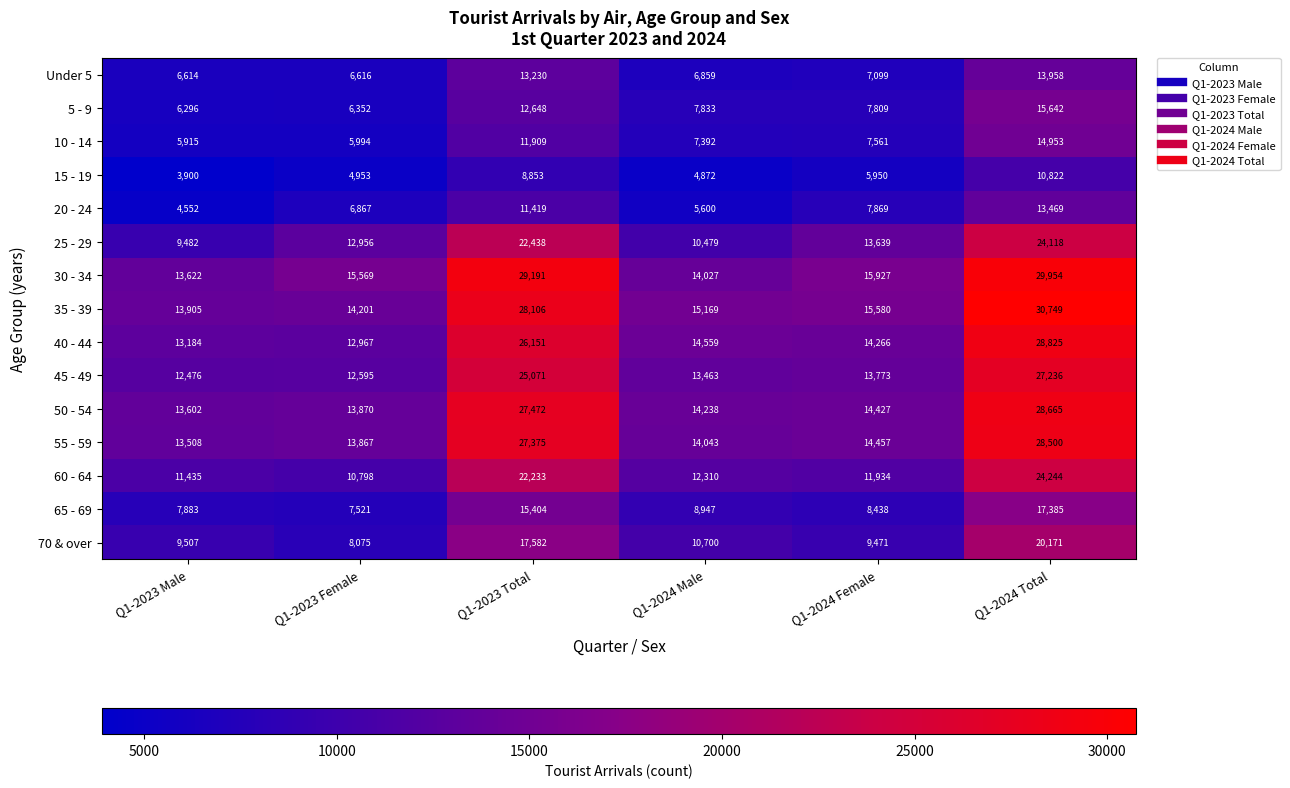

What is the difference between the 5 - 9 values at Q1-2024 Total and Q1-2023 Total?

2994